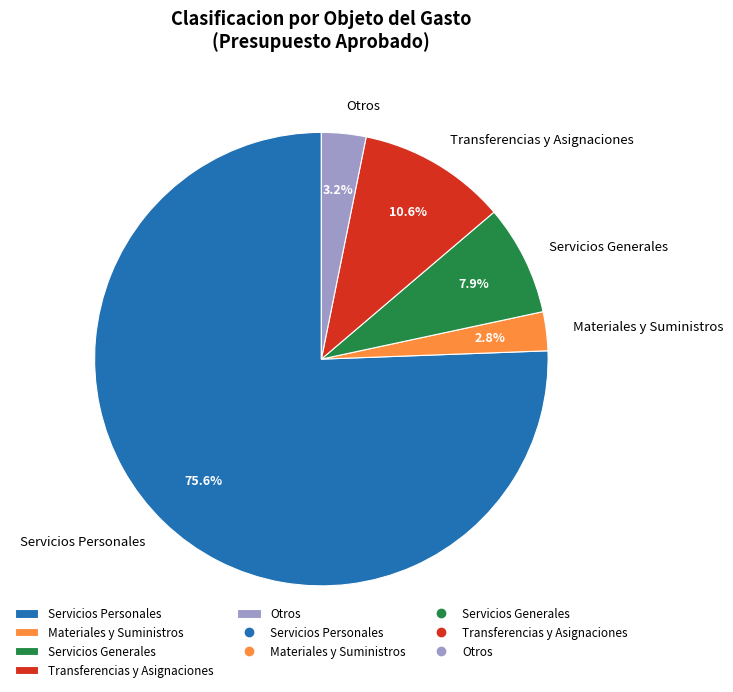

Is there any slice that represents more than half of the pie?

Yes